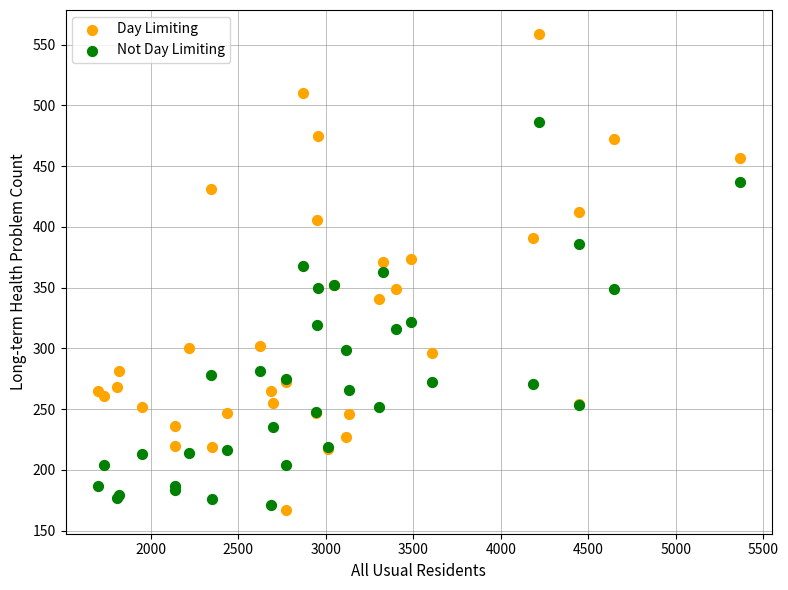

Which series contains the lowest Y value?

Day Limiting